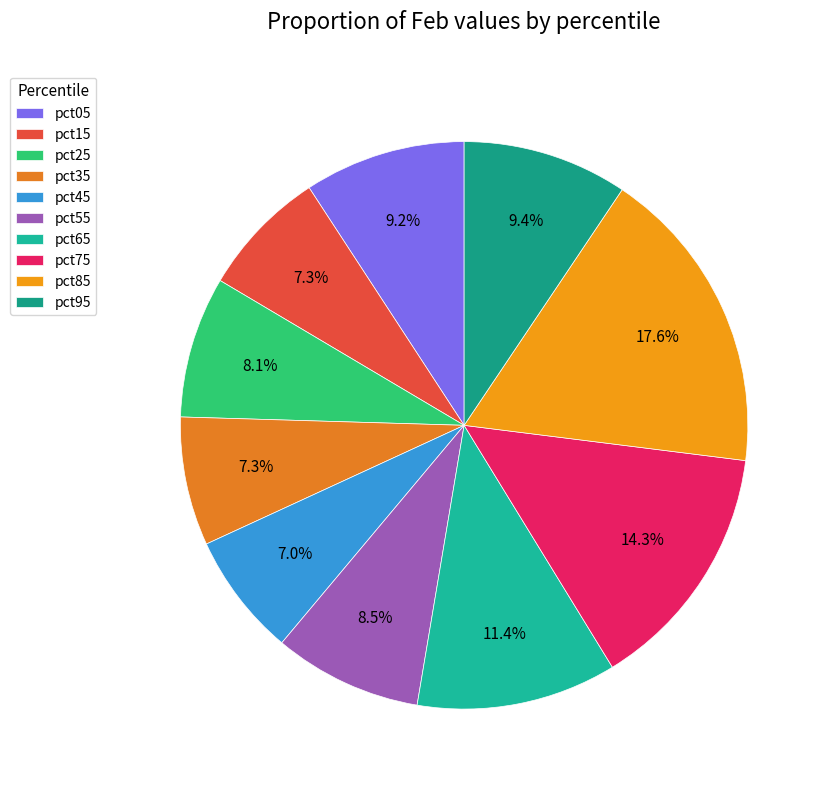

True or false: pct05 accounts for 19% of the total.

False